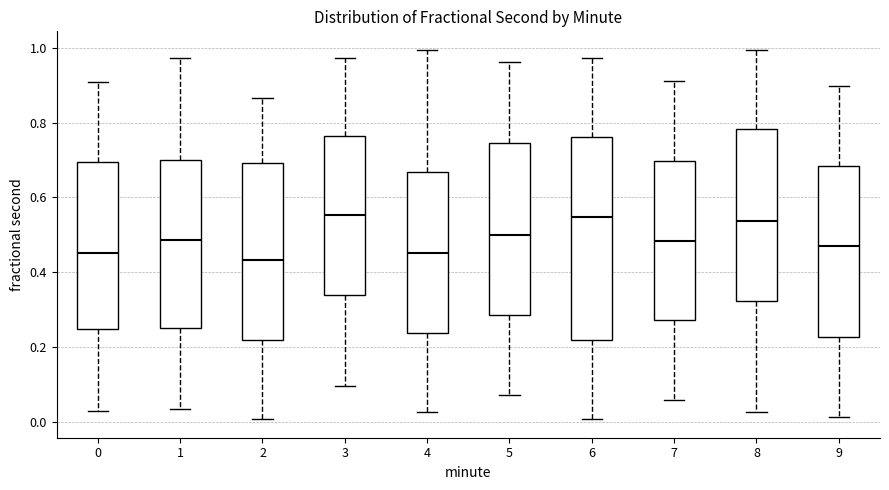

Where does the upper whisker of the box at x = 8 end on the y-axis? The values are not printed on the chart, so give them approximately, as read against the axis.

1.00